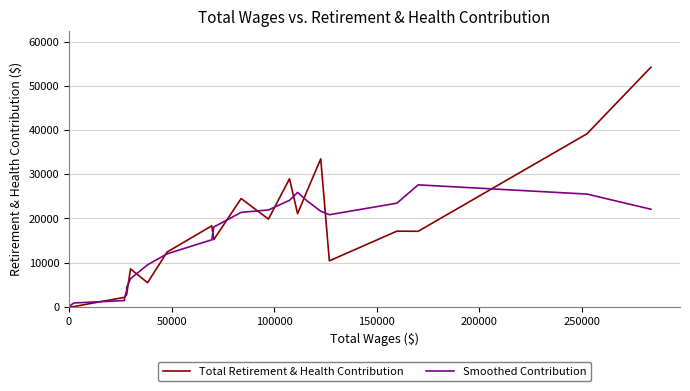

Is it true that Total Retirement & Health Contribution equals 28802.4 at 20?

False